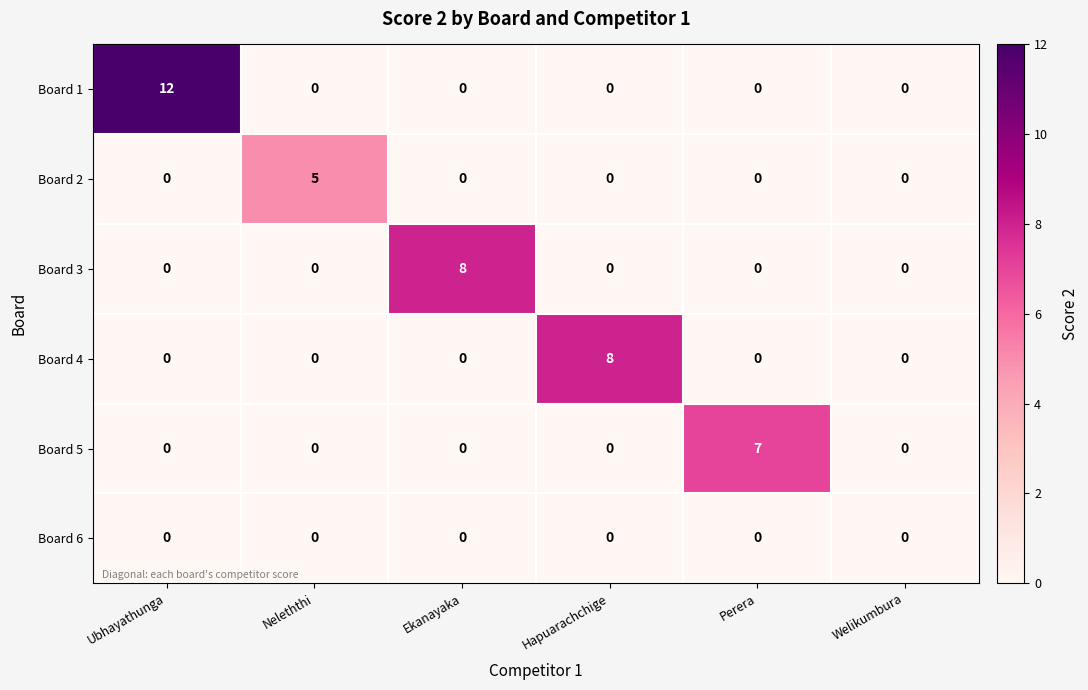

At which category is the sum across all series the highest?

Ubhayathunga